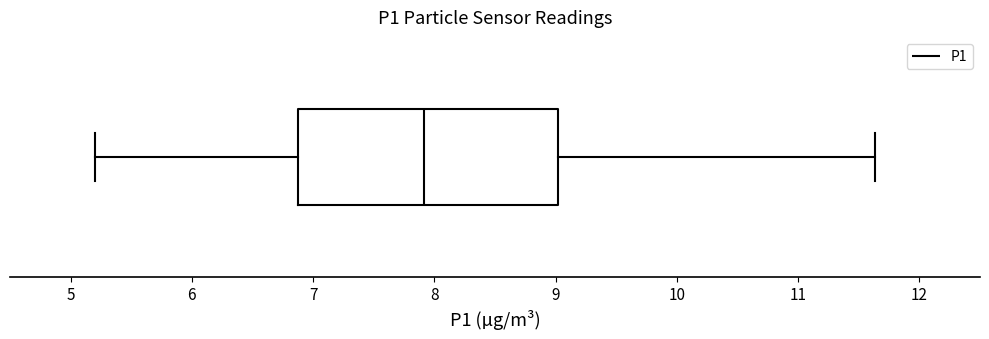

Read this box plot against the x-axis: the position of the median line, the range covered by the box, and the ends of both whiskers. The values are not printed on the chart, so give them approximately, as read against the axis.

median 7.9, box 6.9 to 9.0, whiskers 5.2 to 11.6